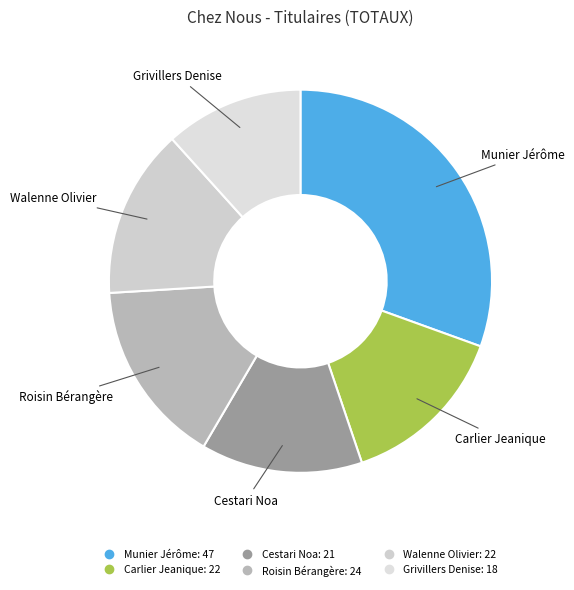

Is it true that Walenne Olivier is 14% of the pie?

True